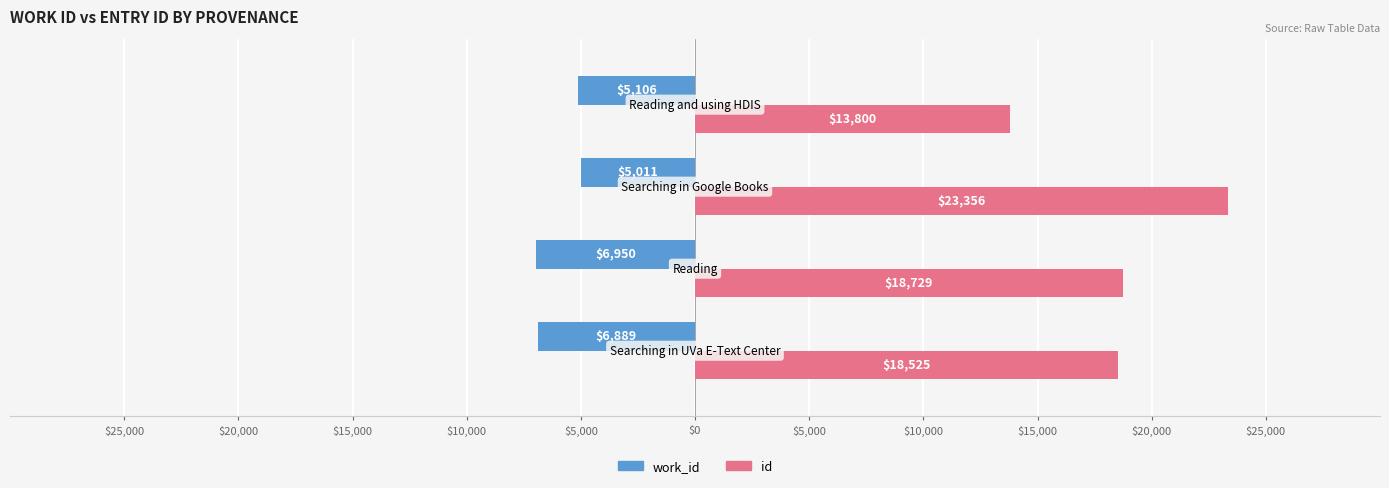

What is the maximum value for id?

23356